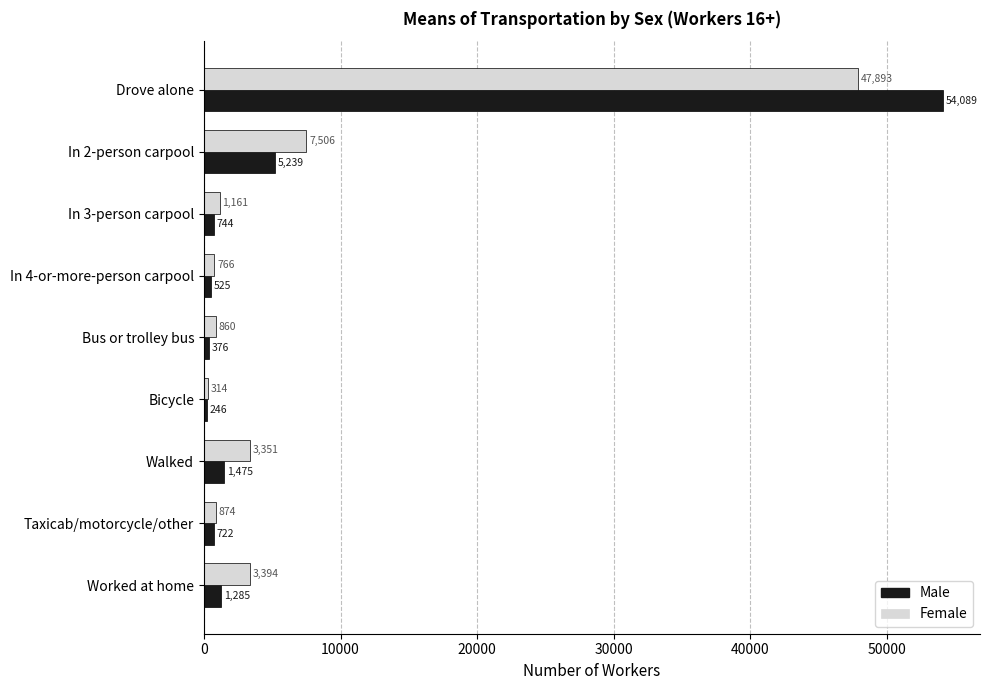

What is the maximum value for Male?

54089